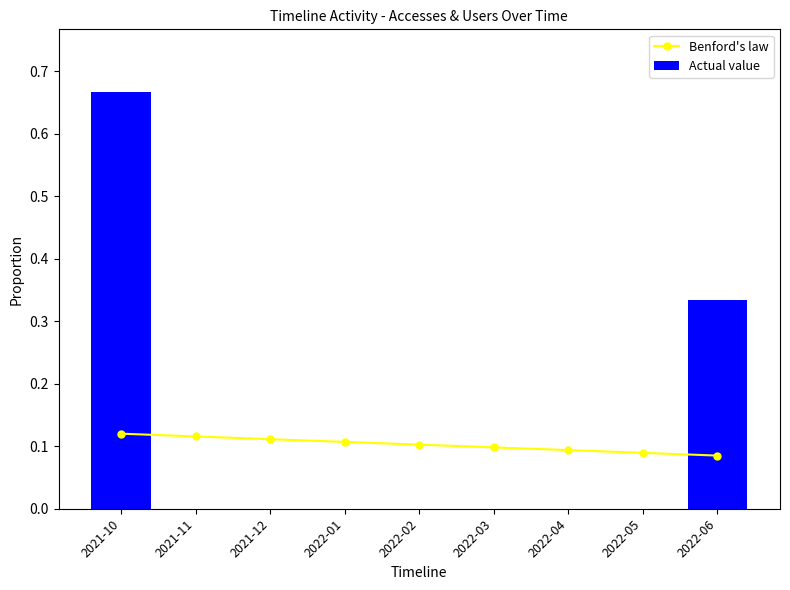

Between 2021-12 and 2022-06, which series saw the biggest shift?

Actual value